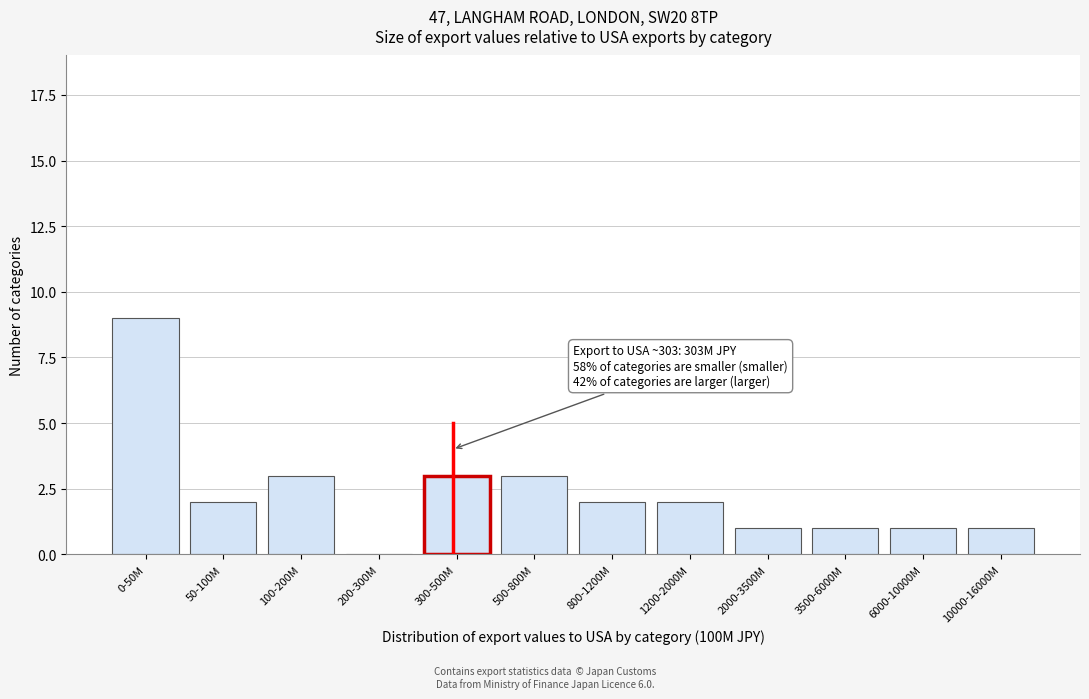

Reading left to right, extract all data points from this chart.

0-50M=9	50-100M=2	100-200M=3	200-300M=0	300-500M=3	500-800M=3	800-1200M=2	1200-2000M=2	2000-3500M=1	3500-6000M=1	6000-10000M=1	10000-16000M=1